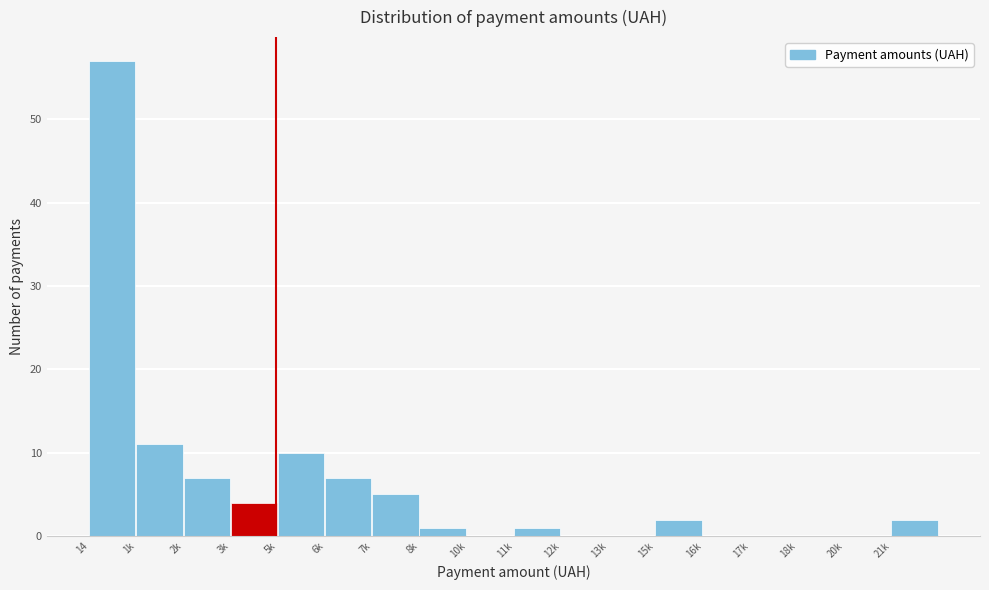

Reading left to right, what are all the values shown in this chart?

14=57	1k=11	2k=7	3k=4	5k=10	6k=7	7k=5	8k=1	10k=0	11k=1	12k=0	13k=0	15k=2	16k=0	17k=0	18k=0	20k=0	21k=2